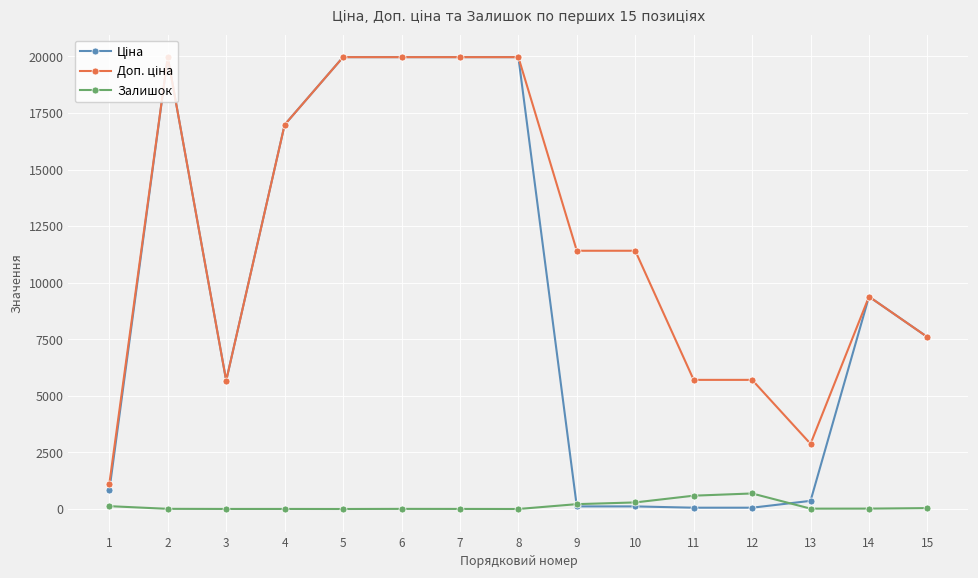

True or false: Залишок has more than 0 points higher than both neighbors.

True